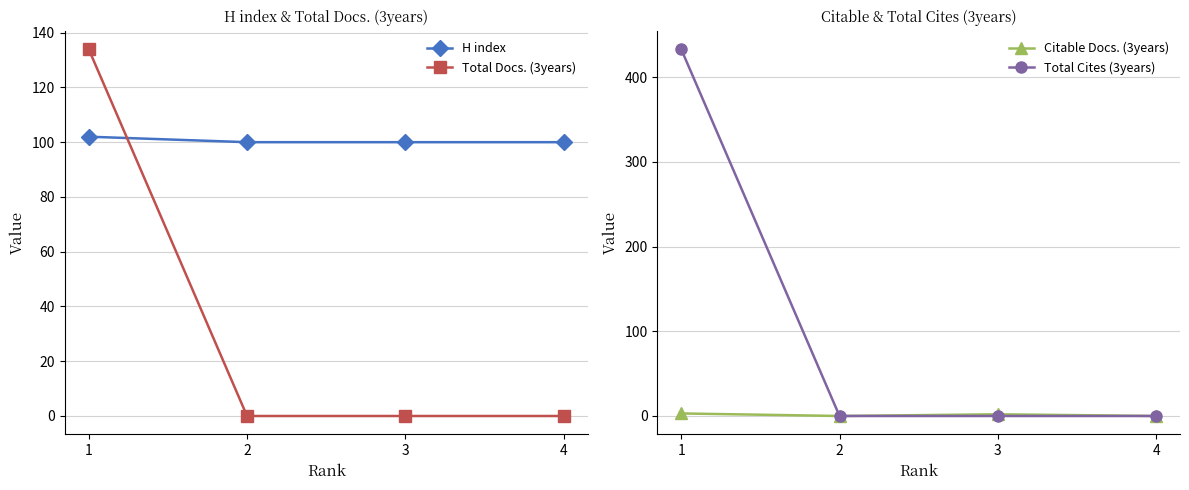

Which label corresponds to the smallest value in the chart?

2